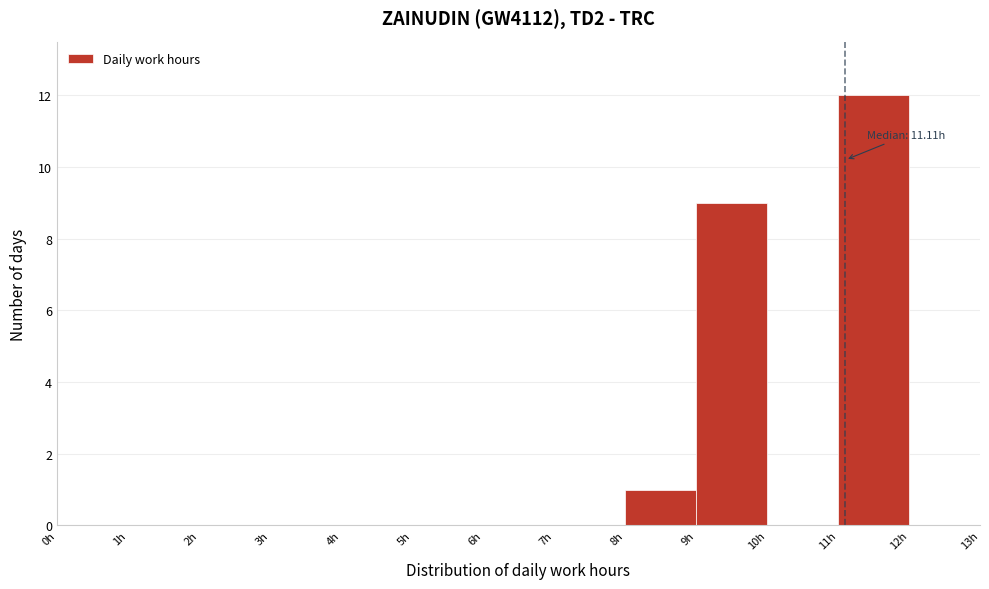

Over which range of the x-axis is the bar tallest?

11 to 12